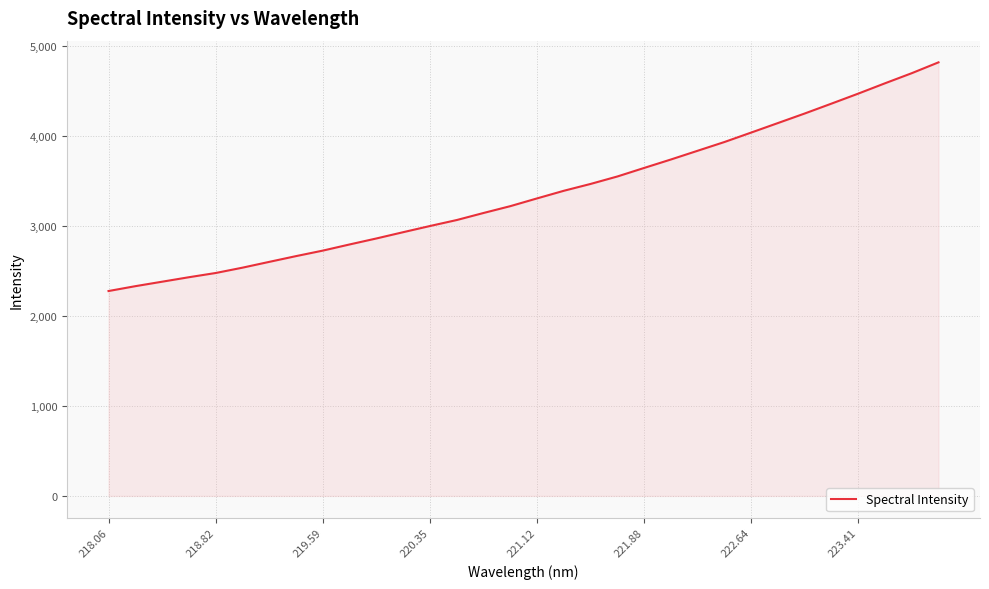

What is the difference between the maximum and minimum values?

2539.3